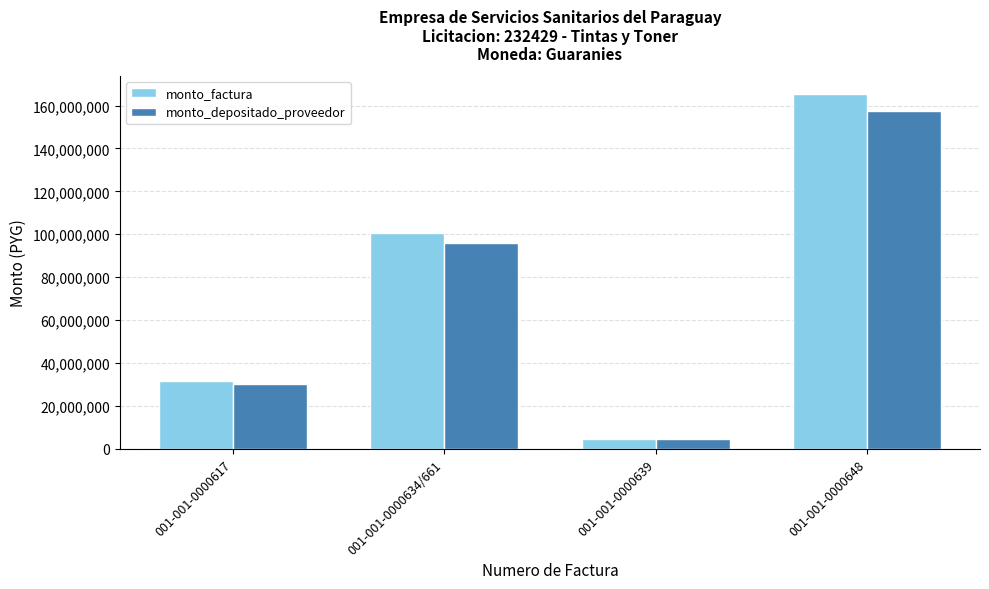

Is it true that monto_factura equals 175778748 at 001-001-0000634/661?

False